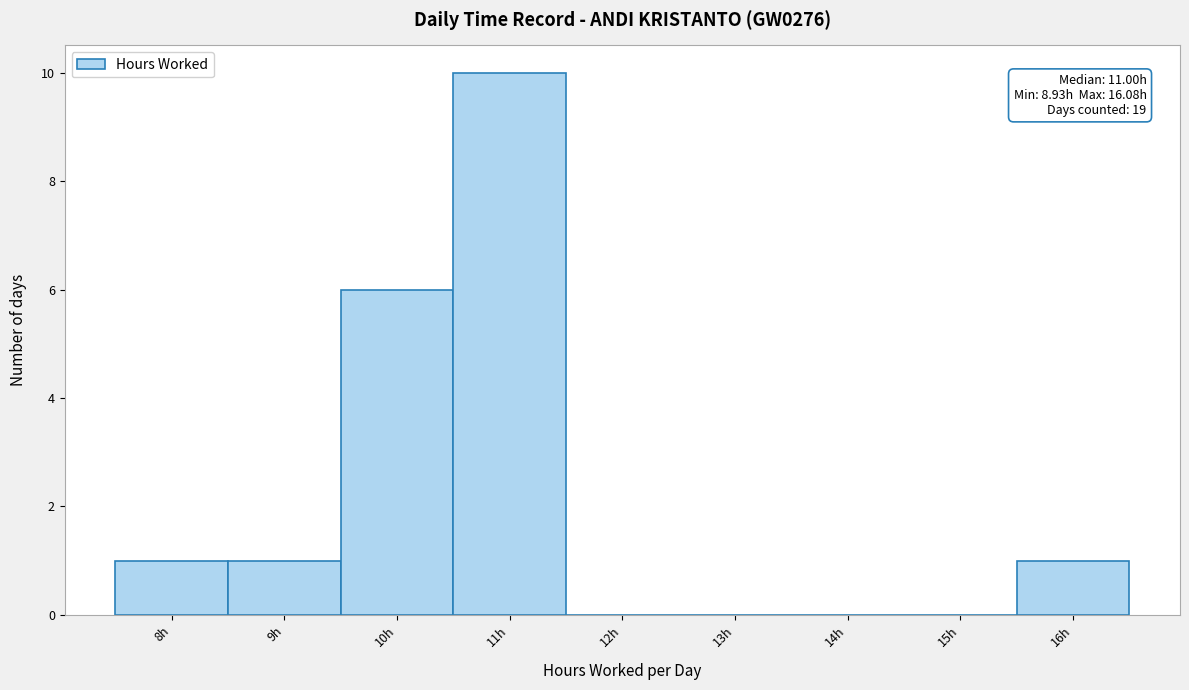

Over which range of the x-axis is the bar tallest?

10.5 to 11.5